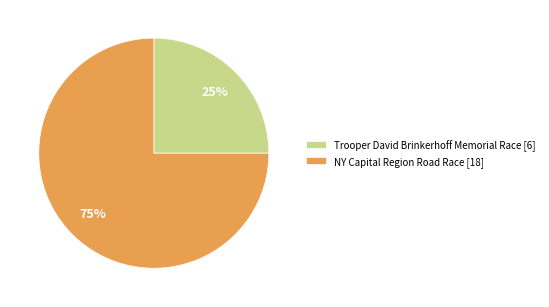

Rank the categories by value from lowest to highest.

Trooper David Brinkerhoff Memorial Race, NY Capital Region Road Race